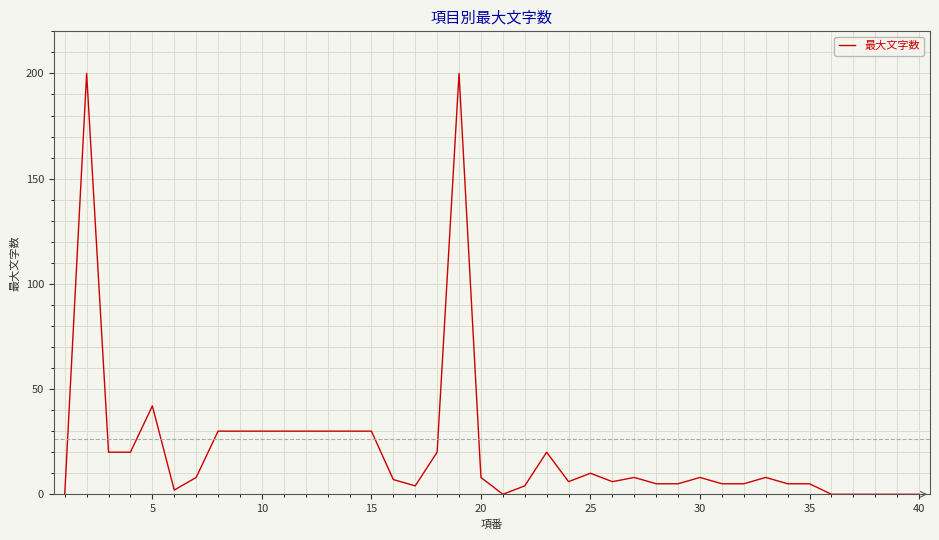

What is the greatest value displayed?

200